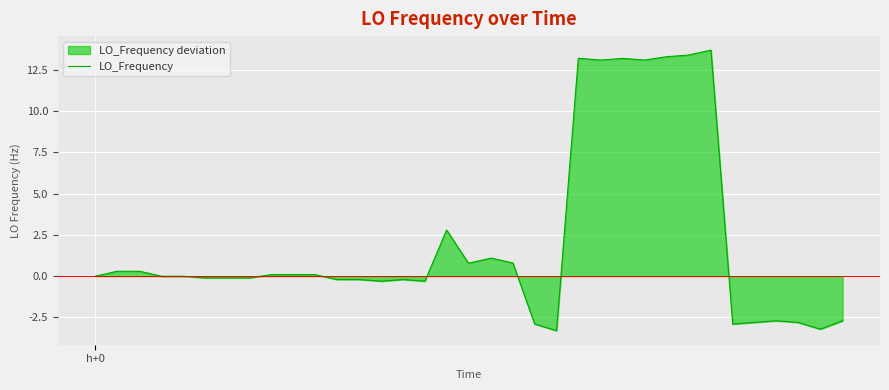

What is the smallest value displayed?

-3.3